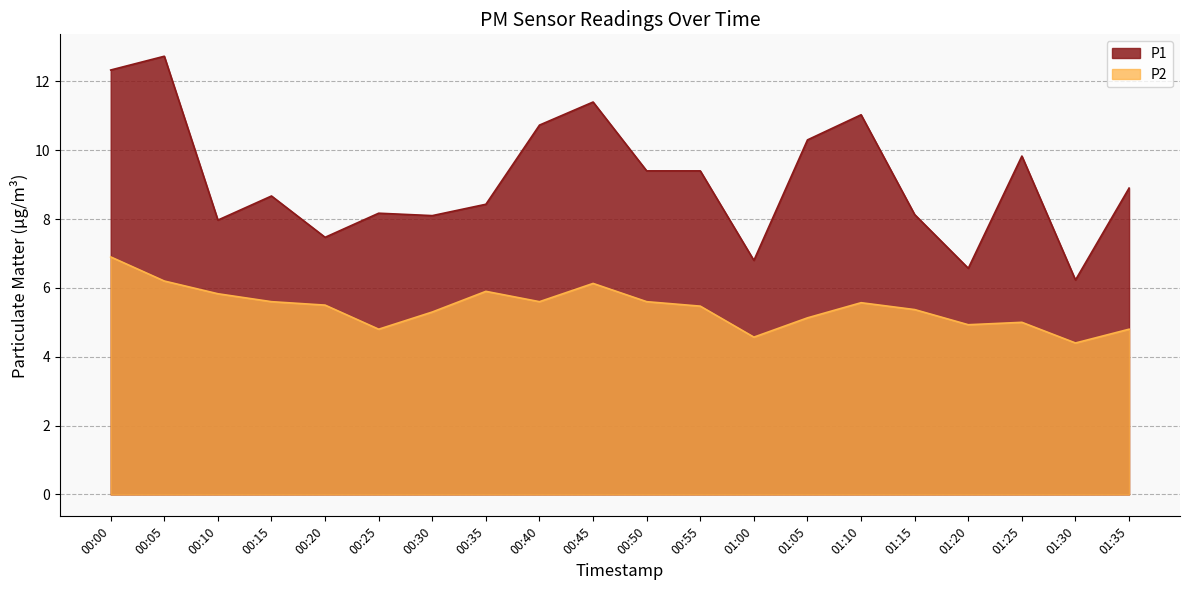

At which label does P1 first exceed 8?

00:00